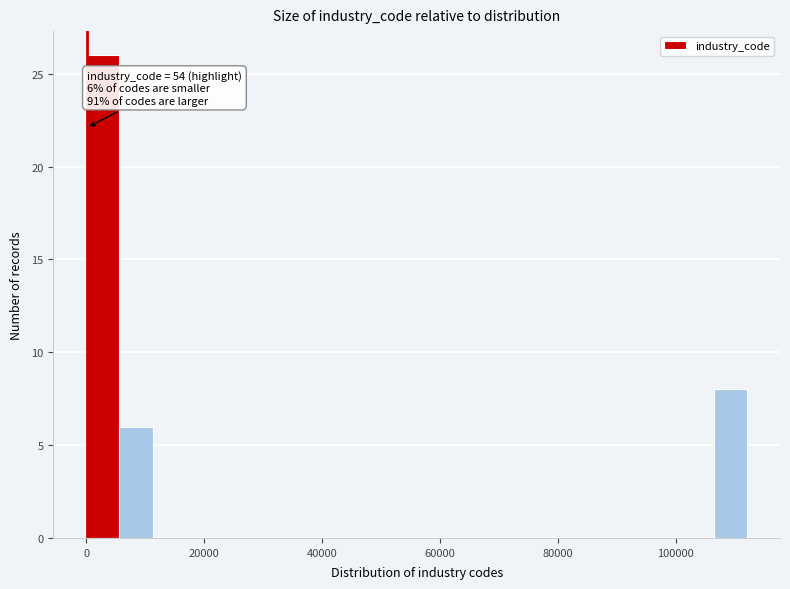

Read against the x-axis, roughly where is the centre of the tallest bar?

2000